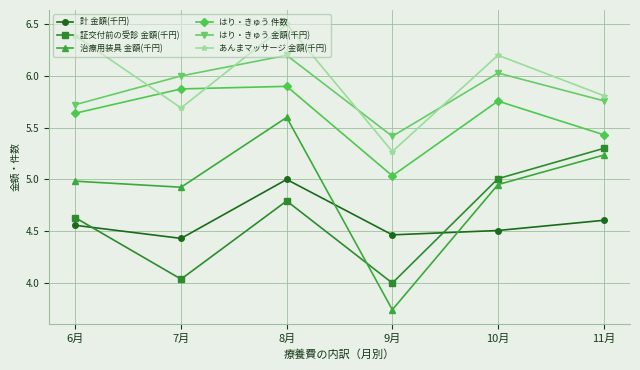

What is the sum of all 計 金額(千円) values?

27.6